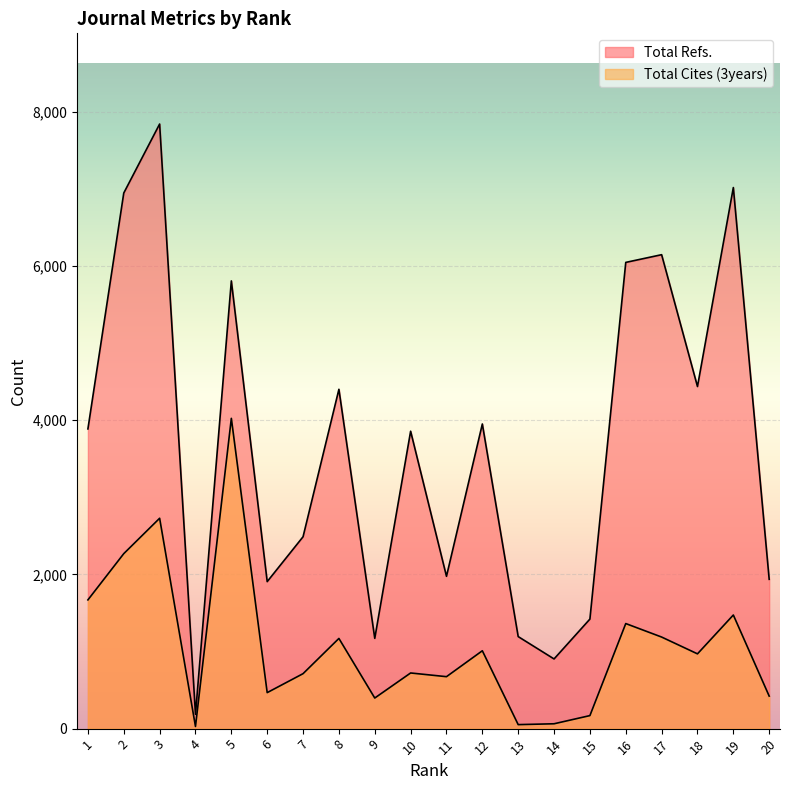

True or false: Total Cites (3years) and Total Refs. intersect in this chart.

False